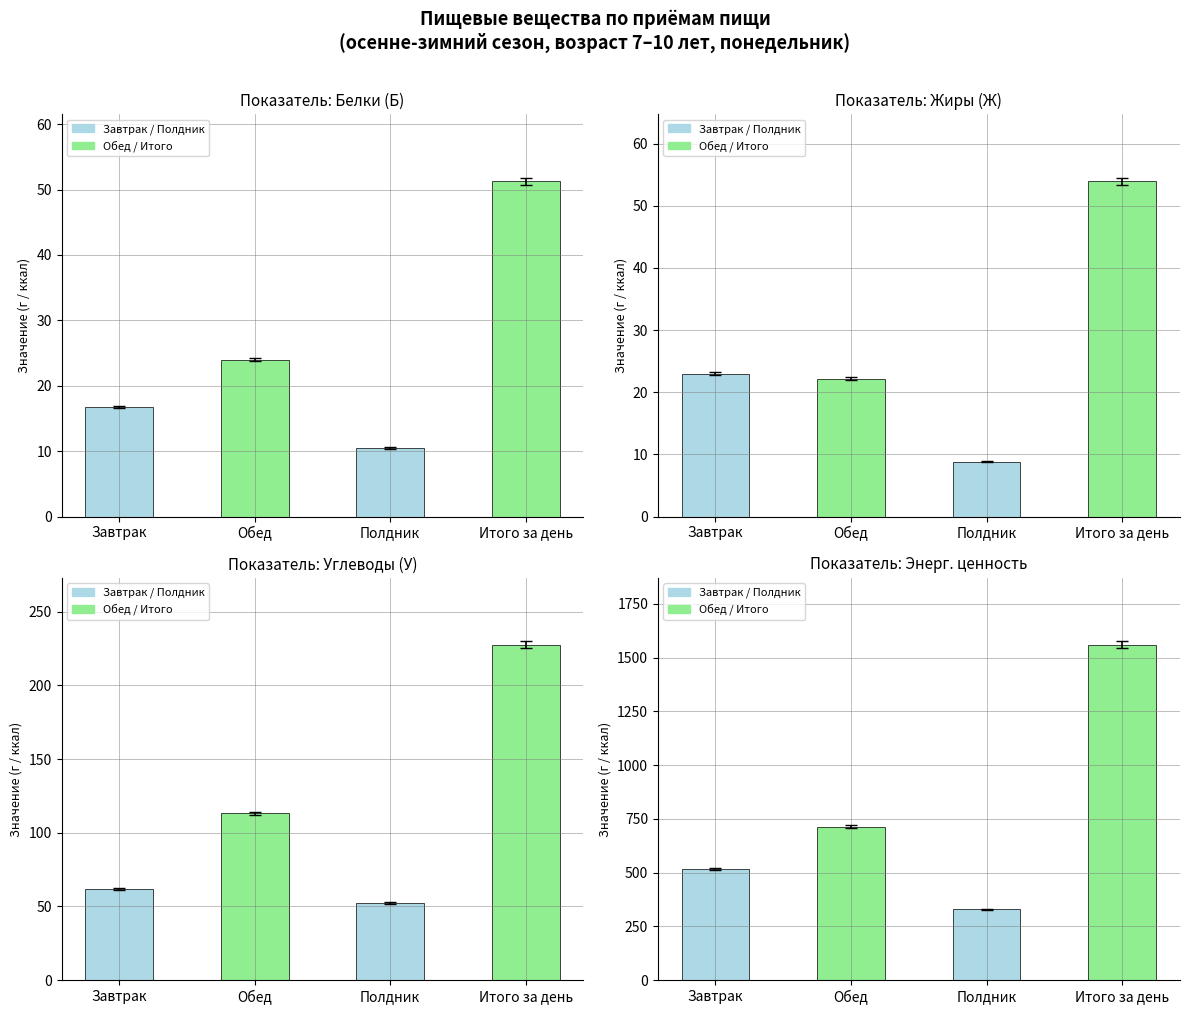

Rank the series at Обед from lowest to highest value.

Жиры (Ж), Белки (Б), Углеводы (У), Энерг. ценность